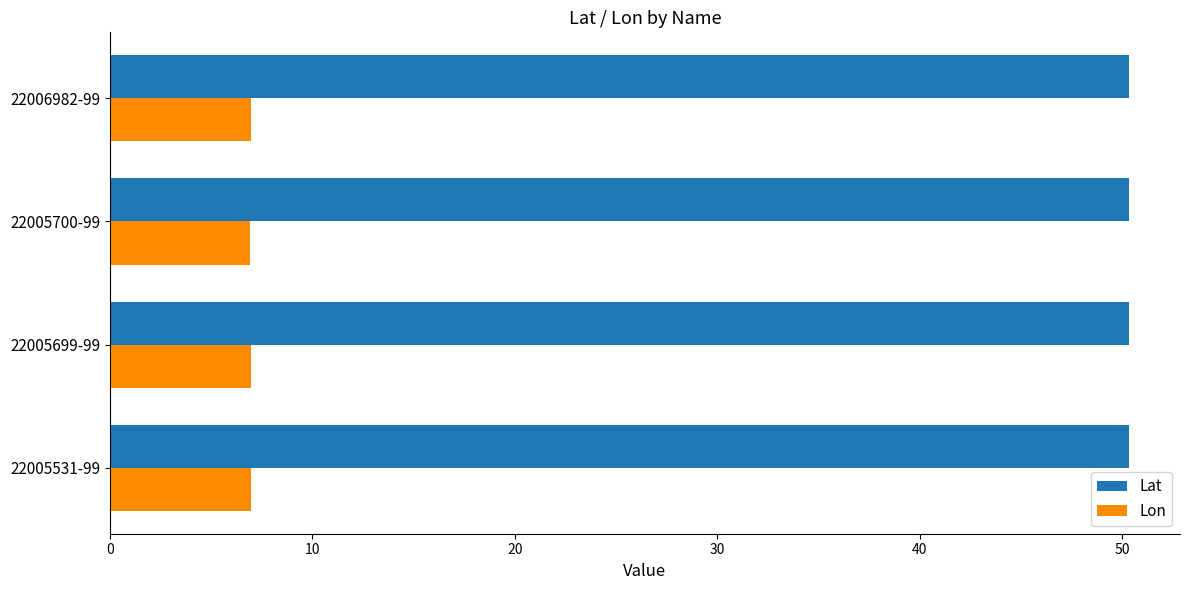

How many series are shown in this chart?

2